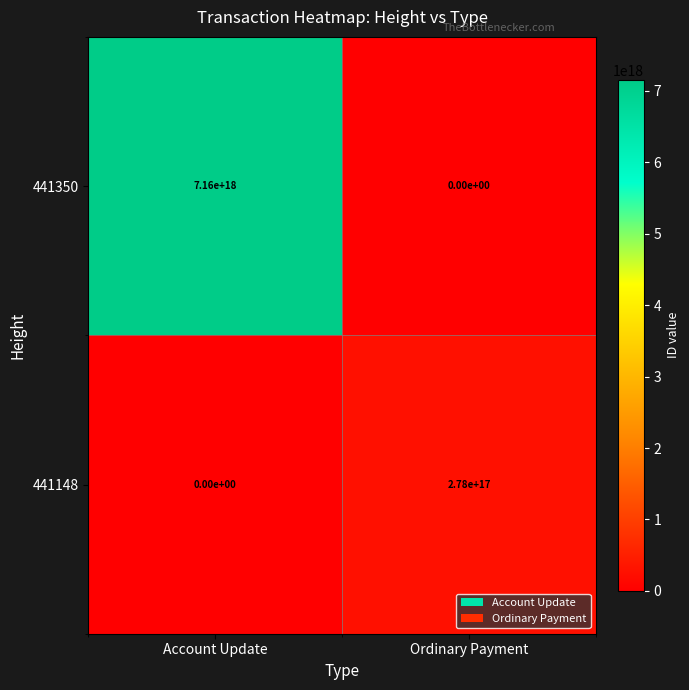

Which category has the lowest value in the 441148 series?

Account Update